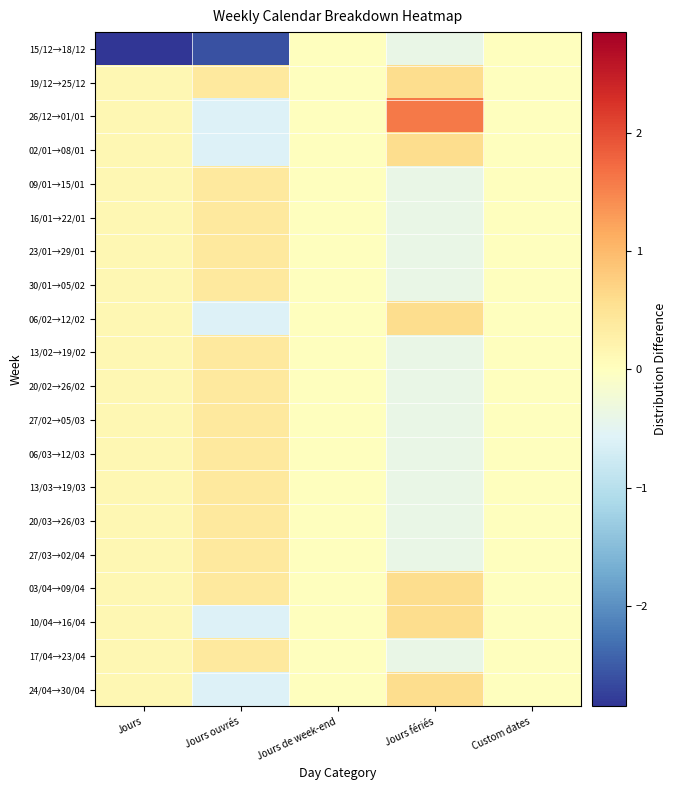

List the series in order of their peak value, lowest first.

15/12→18/12, 09/01→15/01, 16/01→22/01, 23/01→29/01, 30/01→05/02, 13/02→19/02, 20/02→26/02, 27/02→05/03, 06/03→12/03, 13/03→19/03, 20/03→26/03, 27/03→02/04, 17/04→23/04, 19/12→25/12, 02/01→08/01, 06/02→12/02, 03/04→09/04, 10/04→16/04, 24/04→30/04, 26/12→01/01